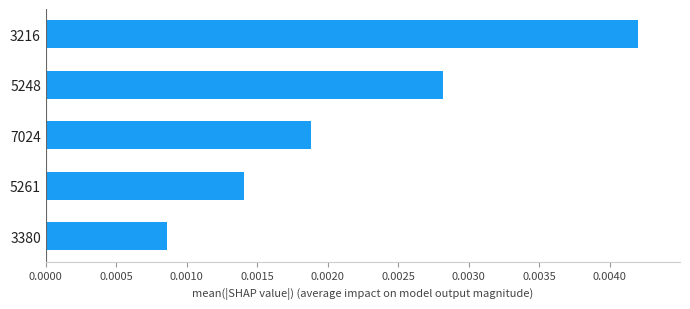

At which category does the chart reach its peak across all series?

3216